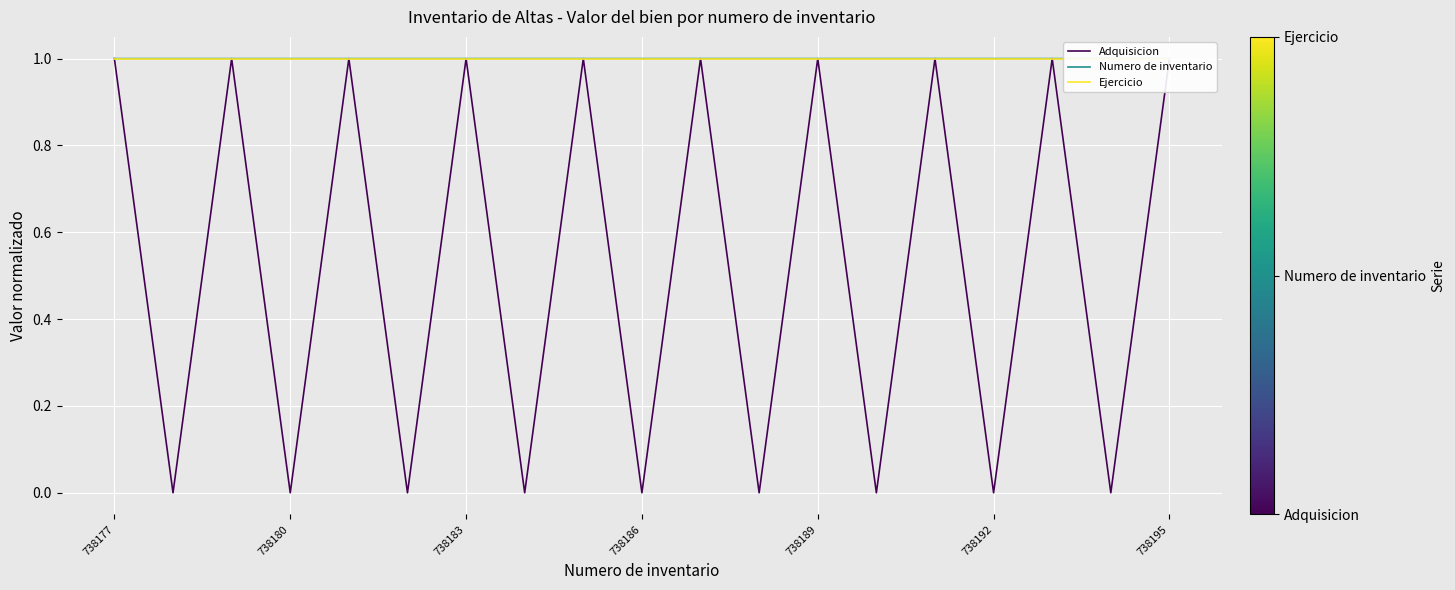

Where is Numero de inventario nearest to the value 0?

738177